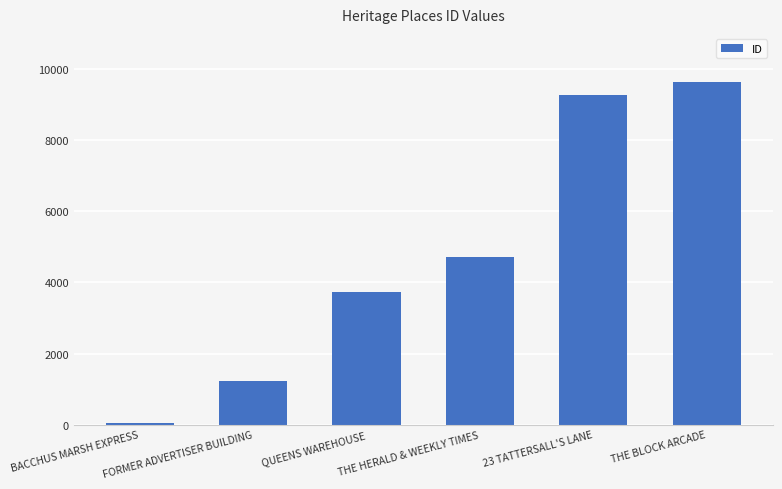

What position from the right is THE HERALD & WEEKLY TIMES?

3